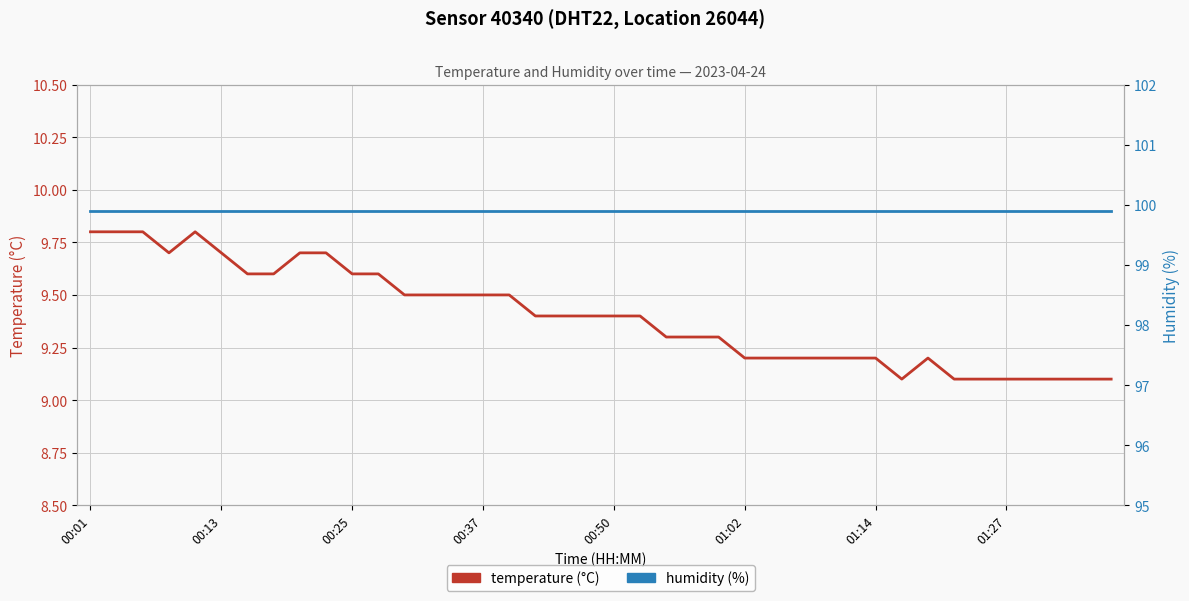

What is the highest value of the temperature series?

9.8